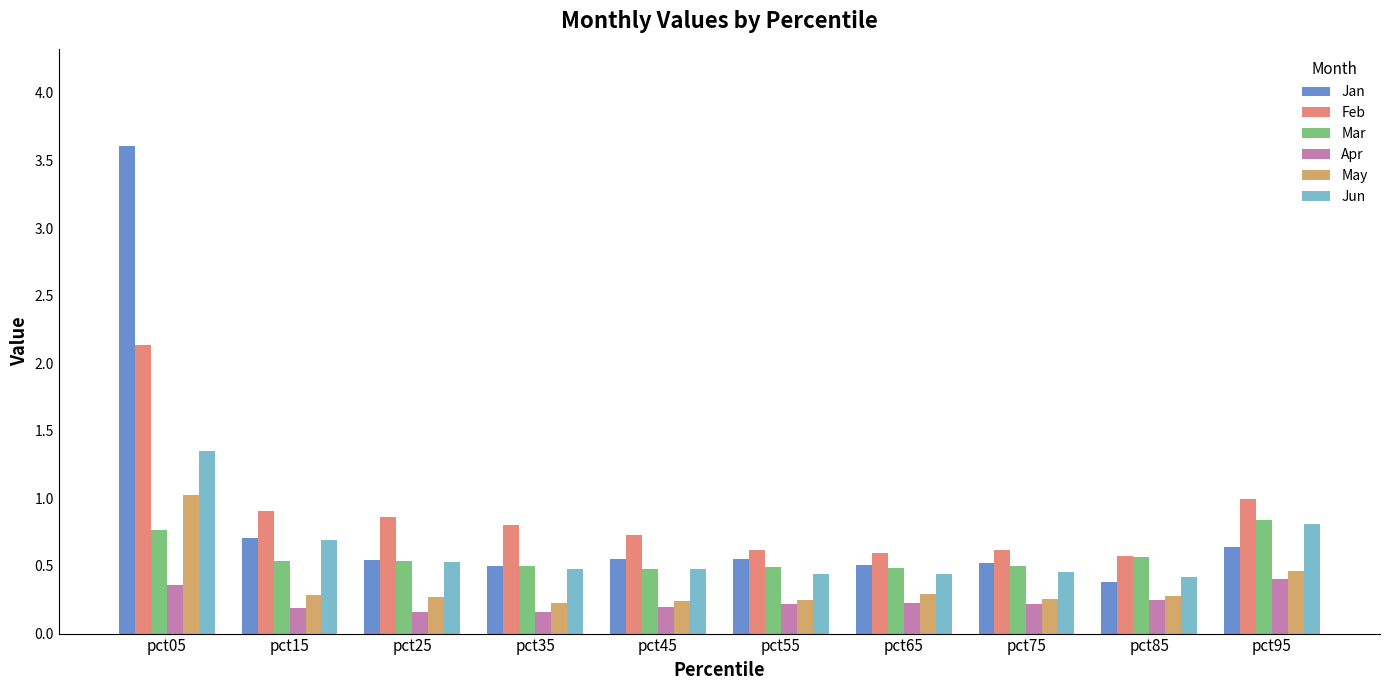

How many bars are there in each group?

6